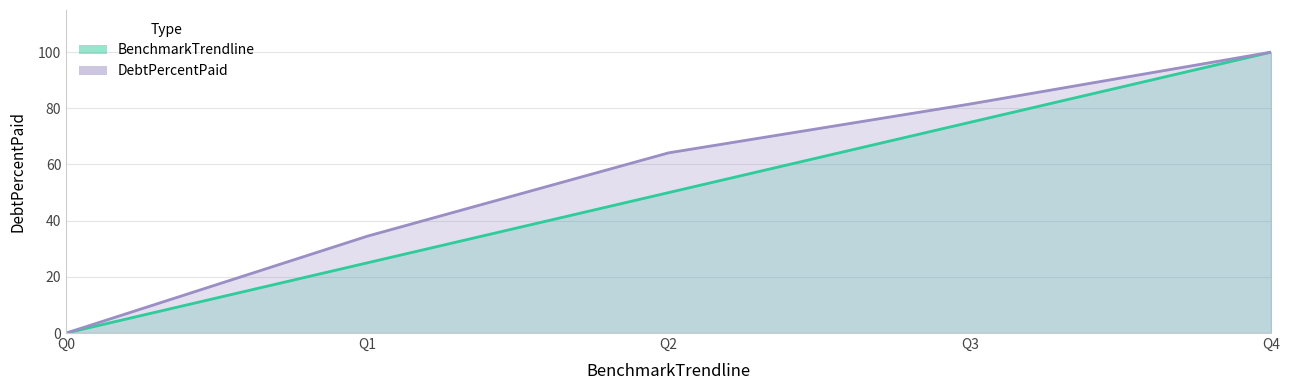

Which series has the largest total across all categories?

DebtPercentPaid